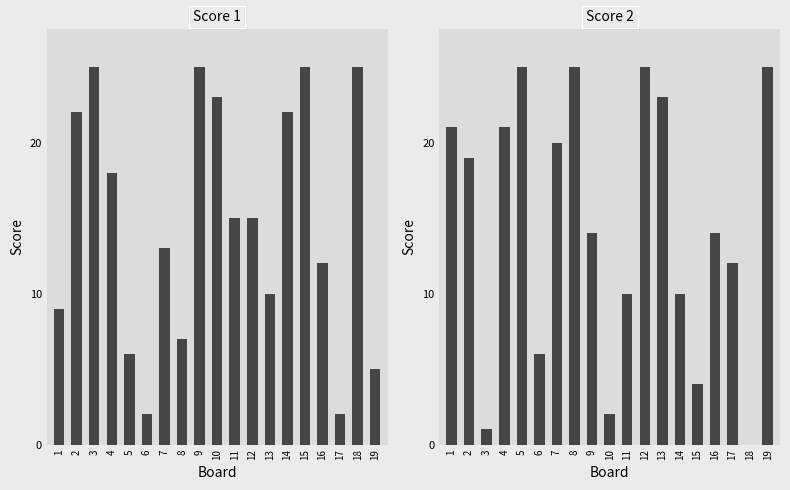

Which category has the highest value across all series?

3